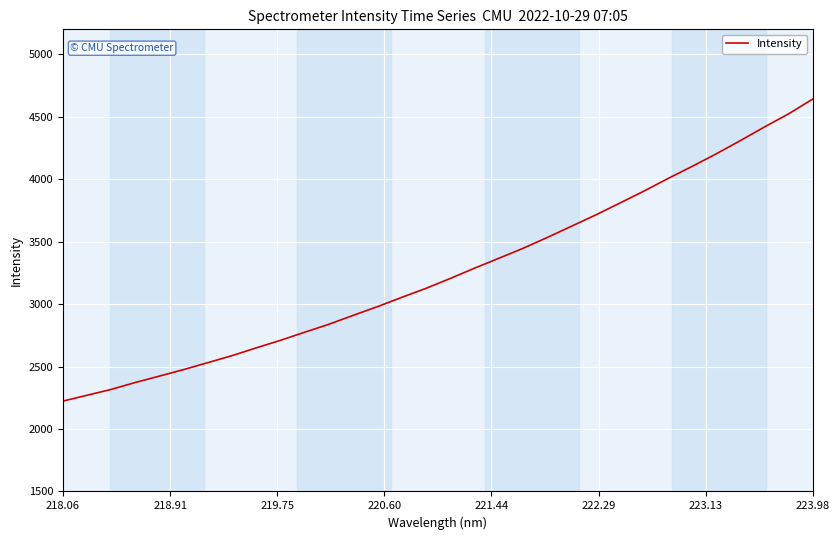

What is the maximum value shown in the chart?

4642.8